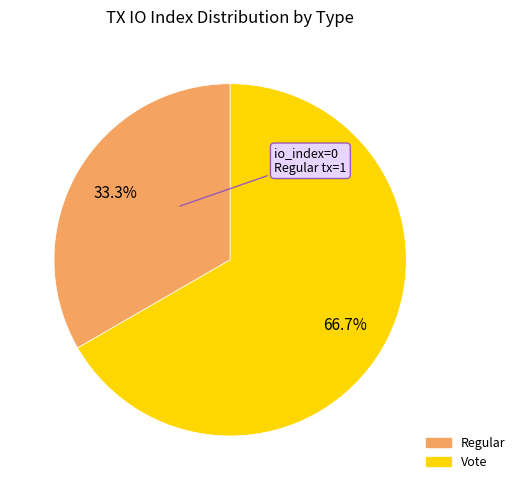

Does Vote account for over 50% of the chart?

Yes